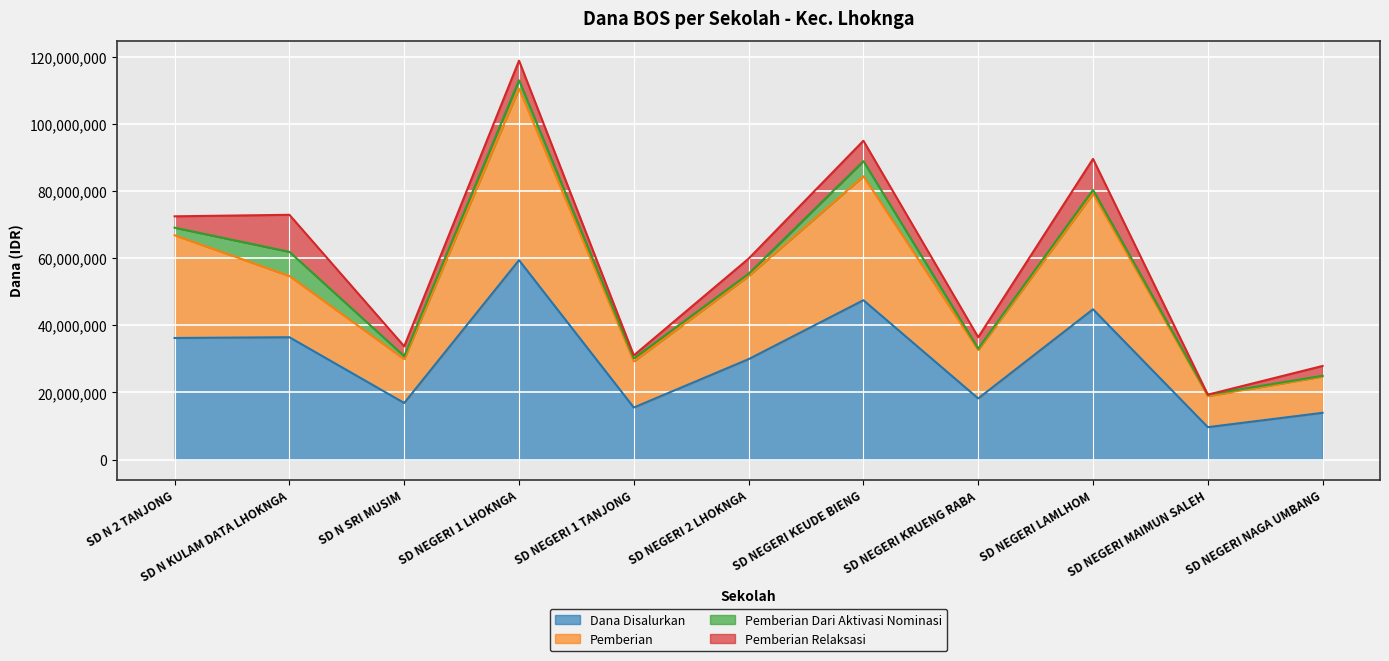

Which category has the lowest value in the Dana Disalurkan series?

SD NEGERI MAIMUN SALEH